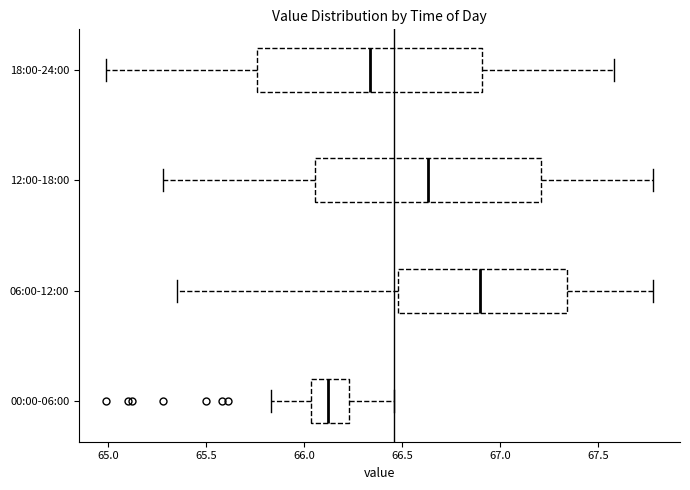

Which box has the furthest to the right median line?

06:00-12:00